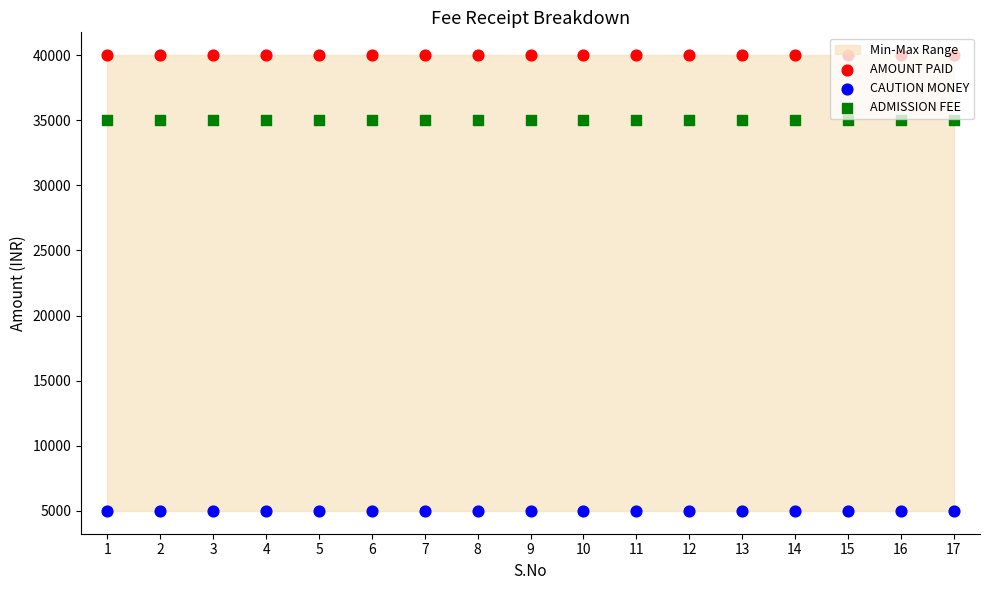

Which series contains the lowest Y value?

CAUTION MONEY